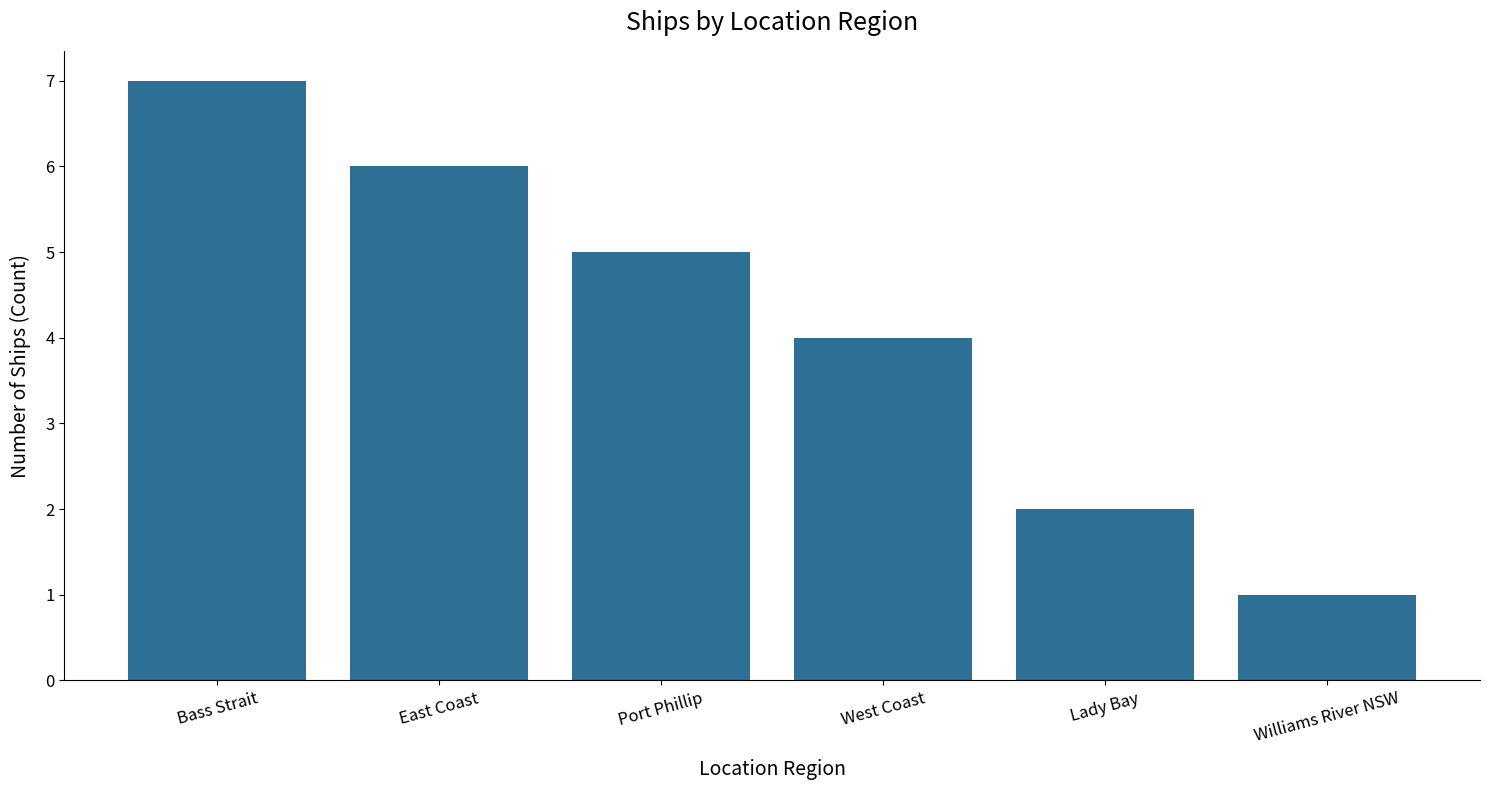

Which has a higher value, Lady Bay or West Coast?

West Coast